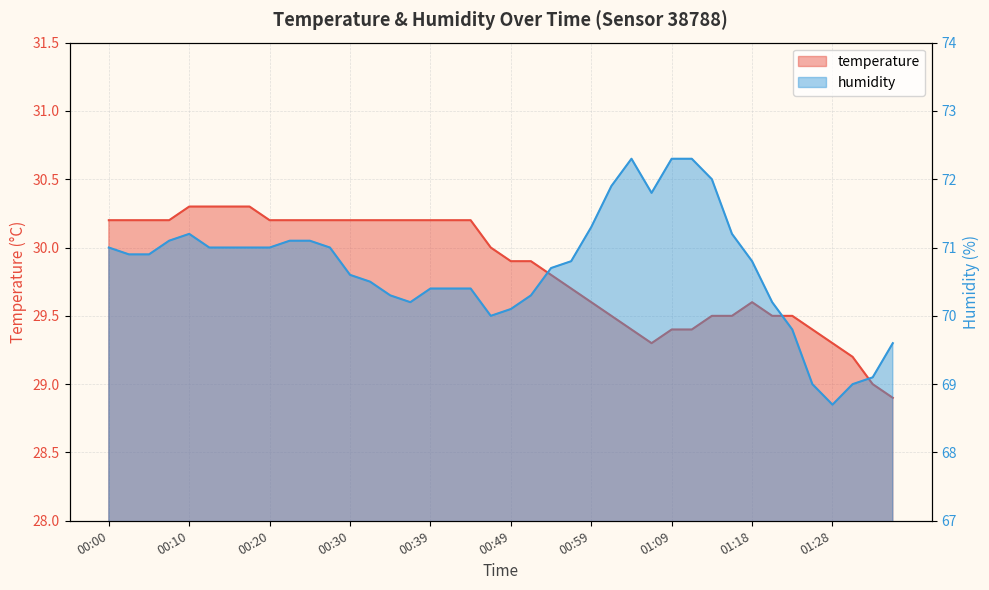

Which series has the widest spread of values?

humidity